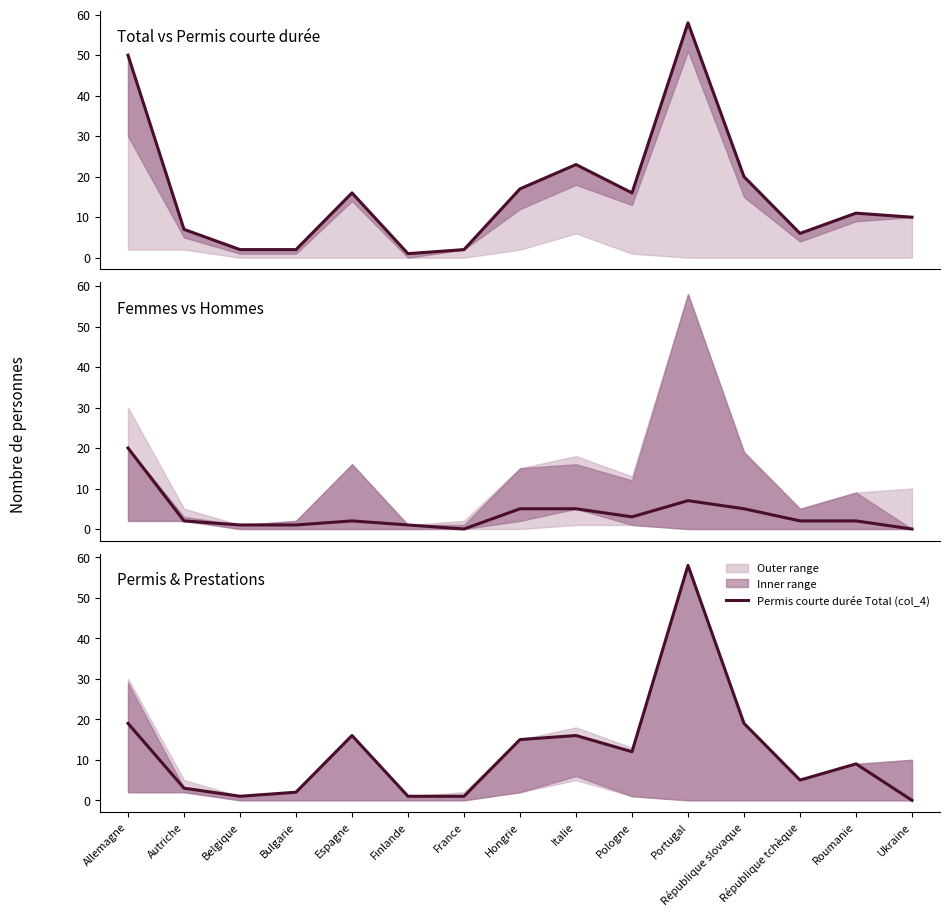

True or false: Total (col_1) and Femmes (col_3) cross at least once.

False